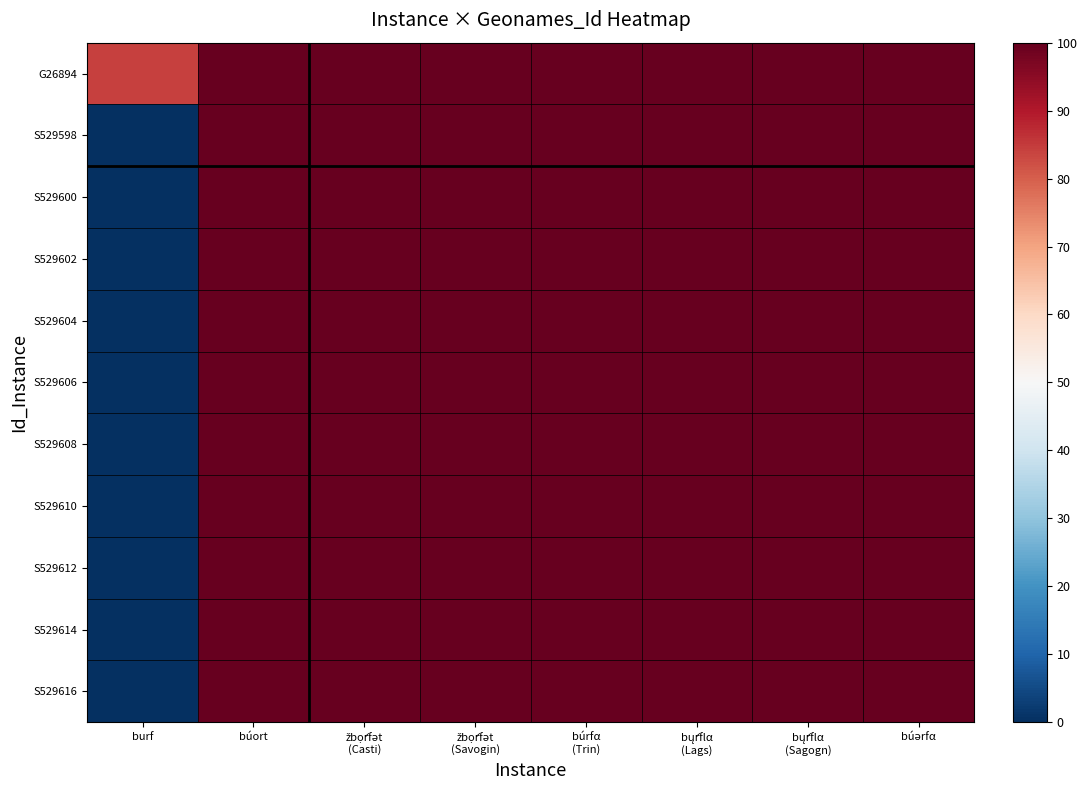

Between žbọ́rfət (Savogin) and búərfα, which series saw the biggest shift?

G26894